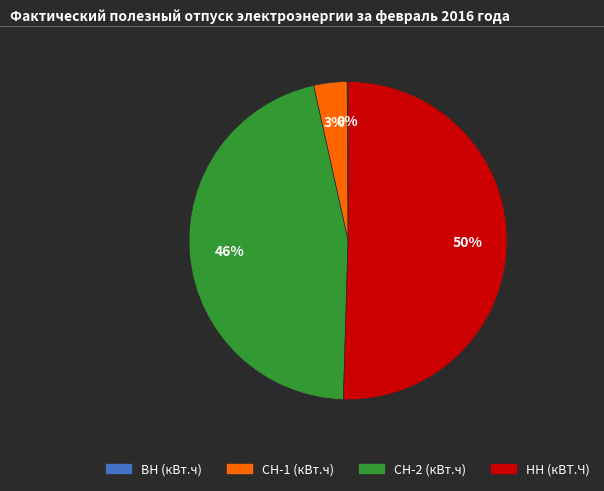

Which category has the biggest portion of the pie?

НН (кВТ.Ч)